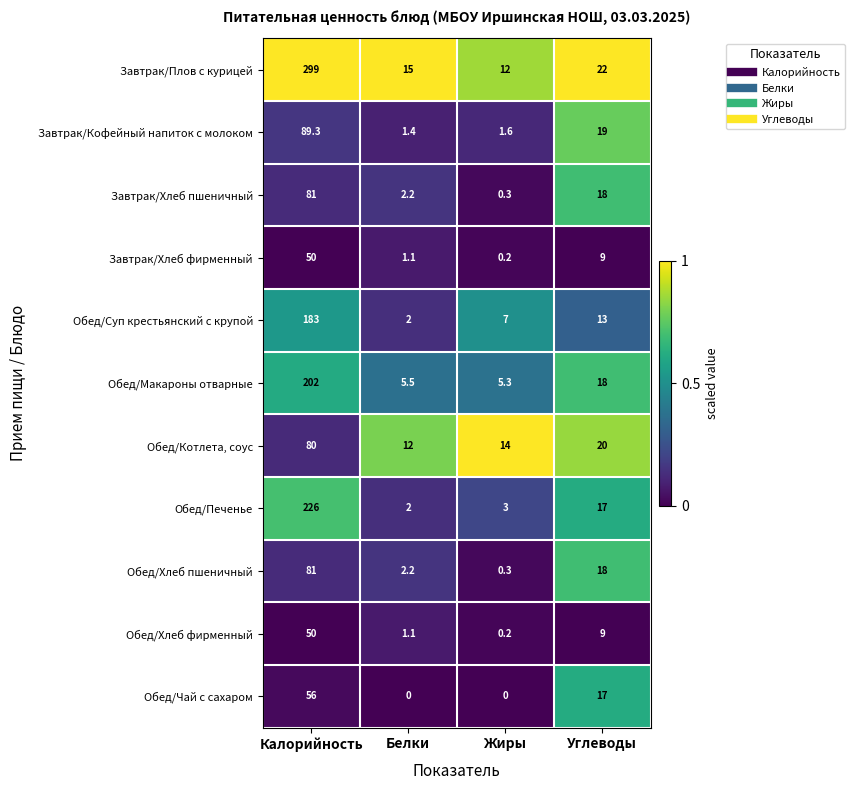

List the labels in order of Обед/Суп крестьянский с крупой value, largest first.

Калорийность, Углеводы, Жиры, Белки